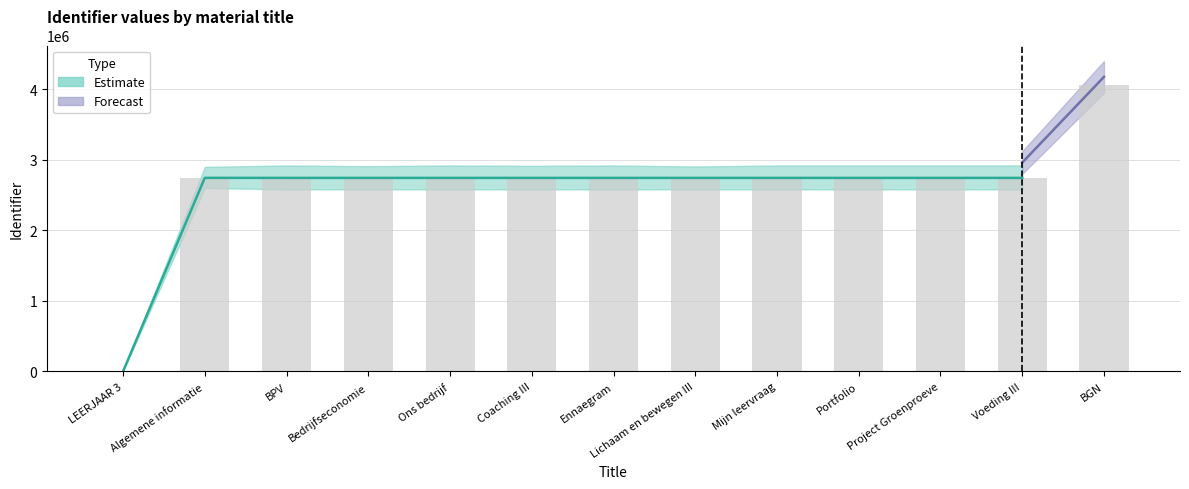

Is it true that the value at Mijn leervraag is 3600170?

False